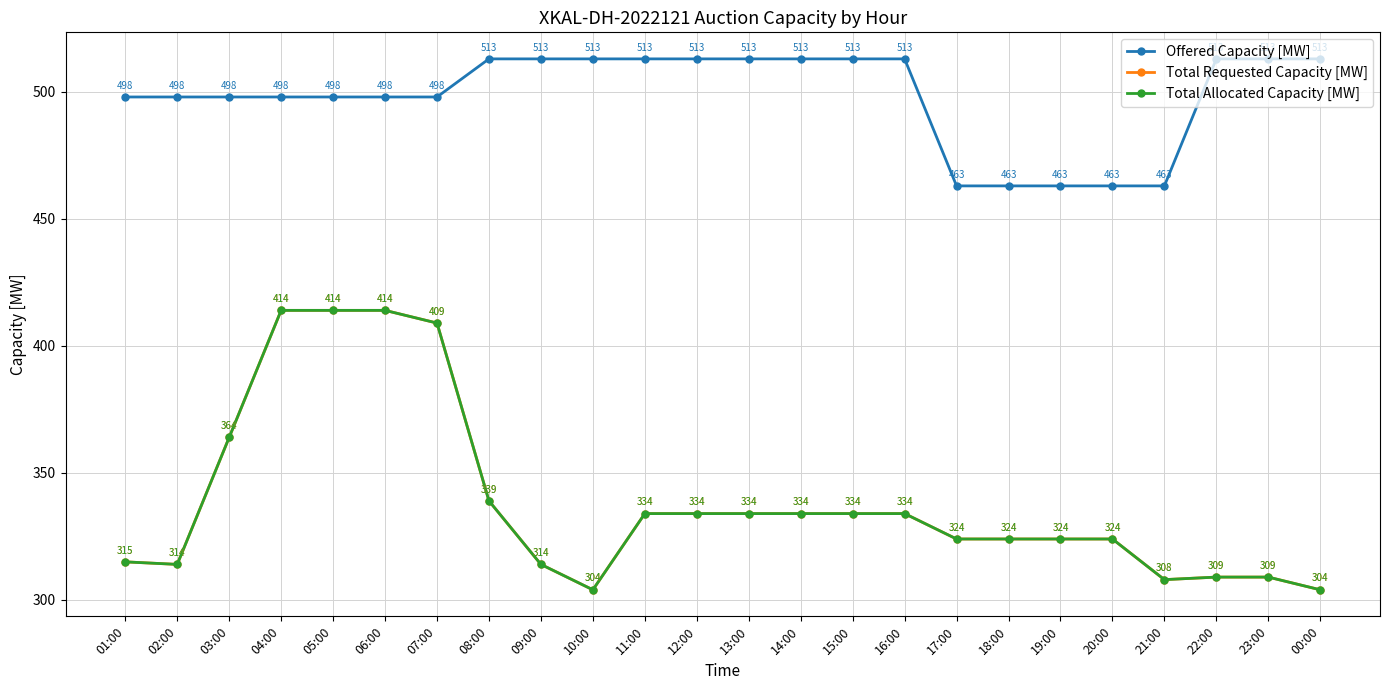

Is this an area chart (filled region under the line)?

No